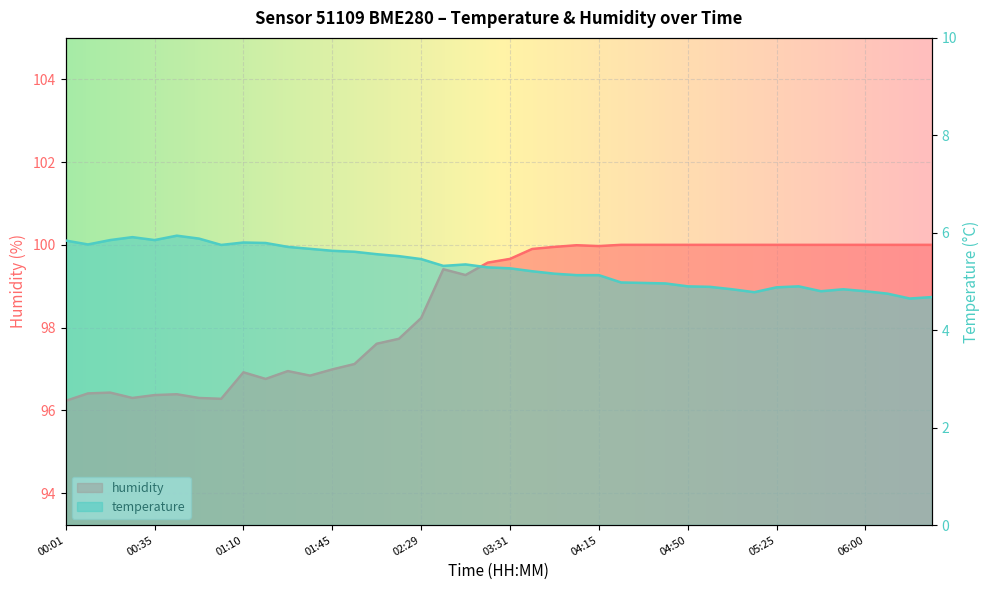

Which series has the largest range (max minus min)?

humidity